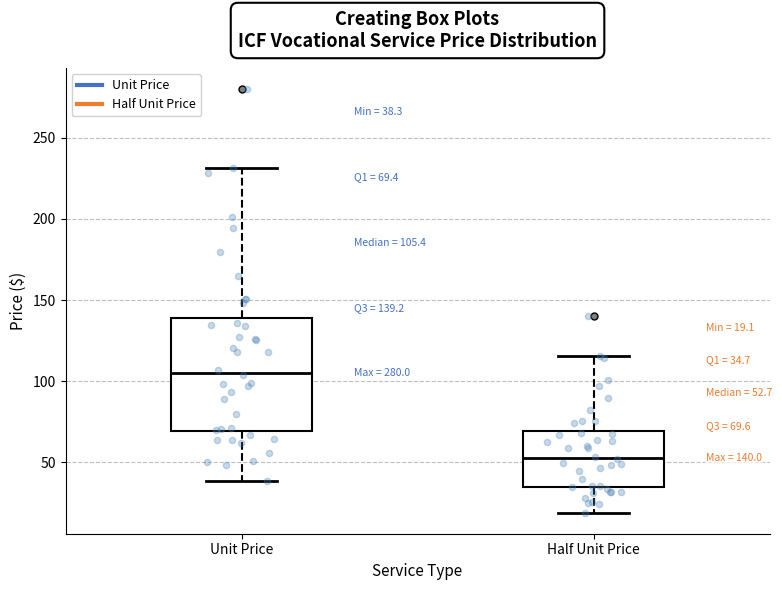

Which box has the highest median line?

Unit Price